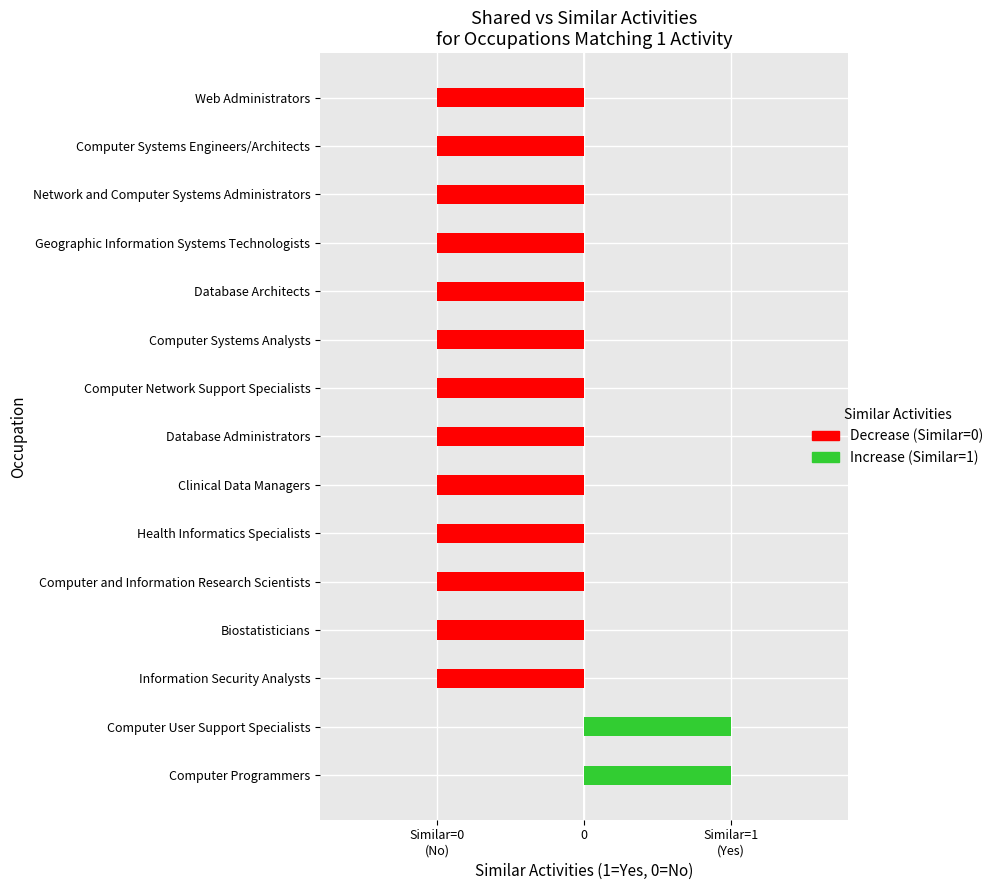

Is it true that the value at Computer Systems Analysts is -1?

True